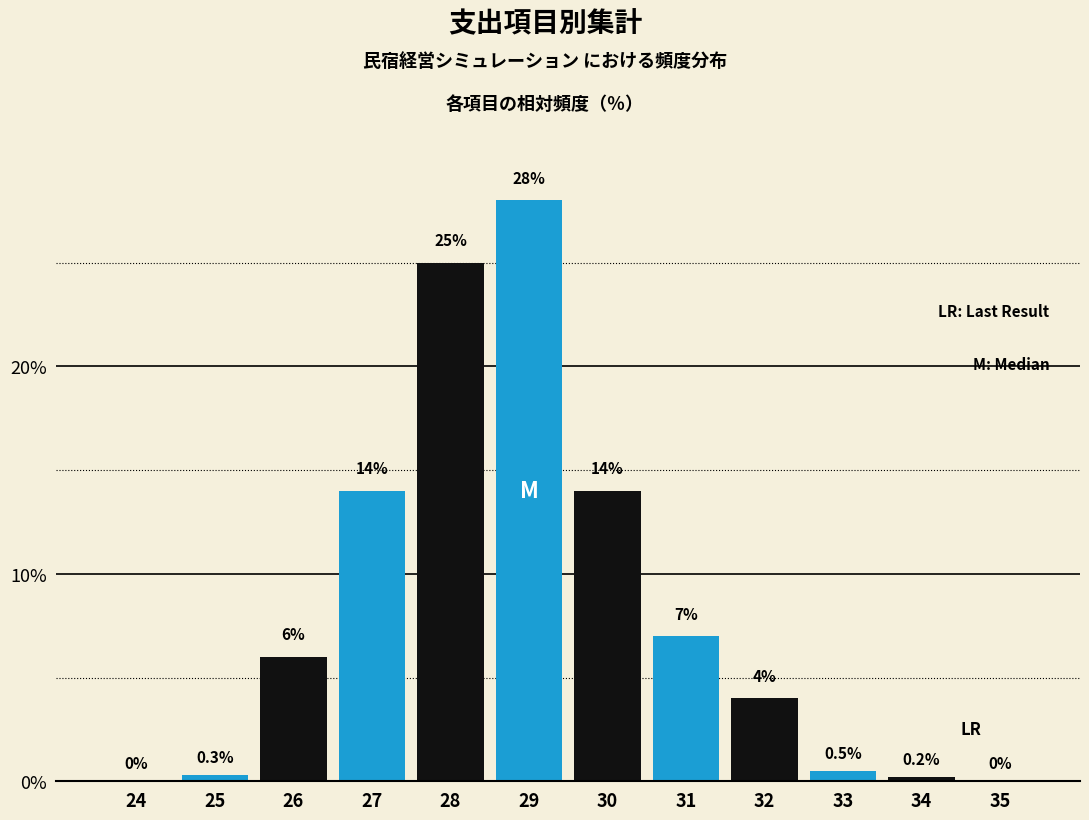

Reading left to right, what are all the values shown in this chart?

24=0.0	25=0.3	26=6.0	27=14.0	28=25.0	29=28.0	30=14.0	31=7.0	32=4.0	33=0.5	34=0.2	35=0.0